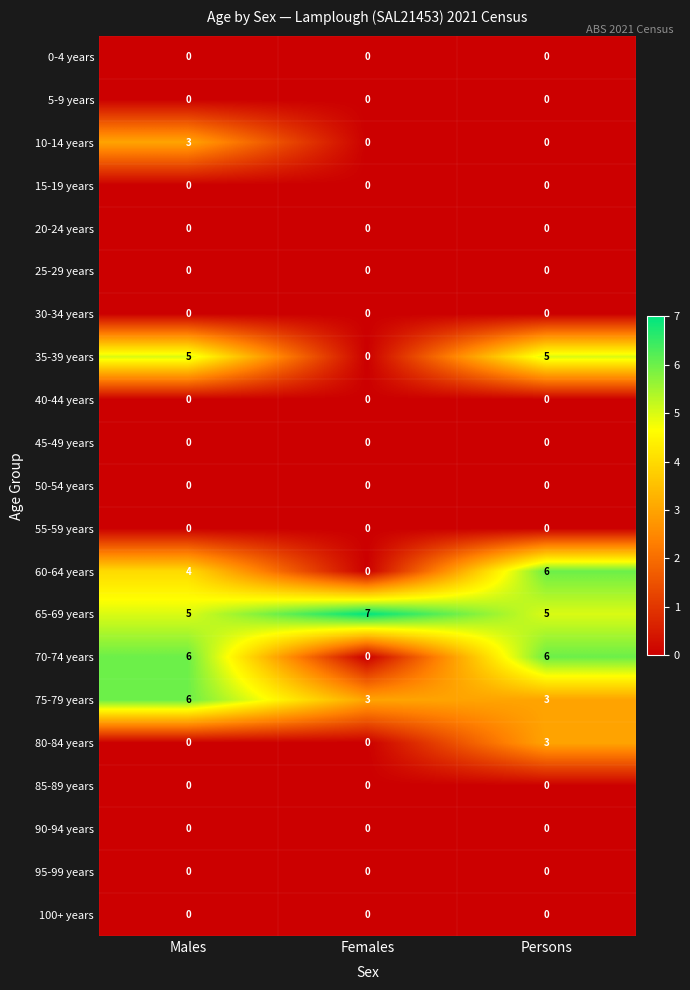

The value of 80-84 years at Persons is 3. True or false?

True